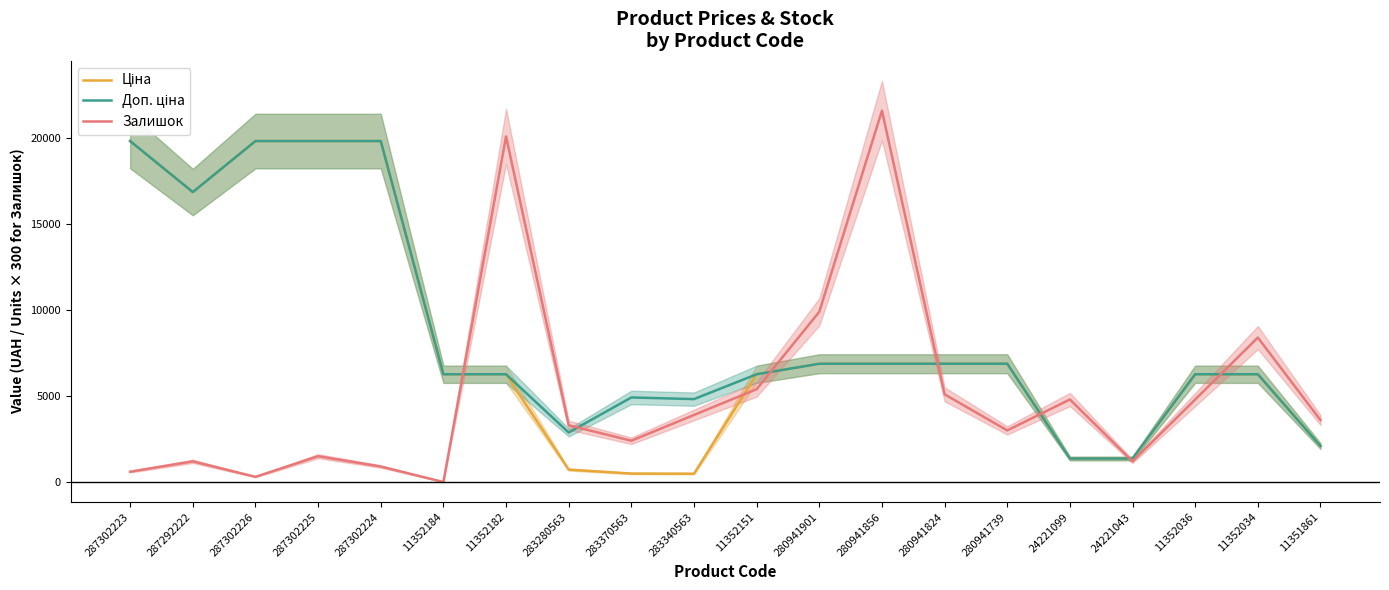

In Ціна, how many points are lower than both neighbors (excluding endpoints)?

2